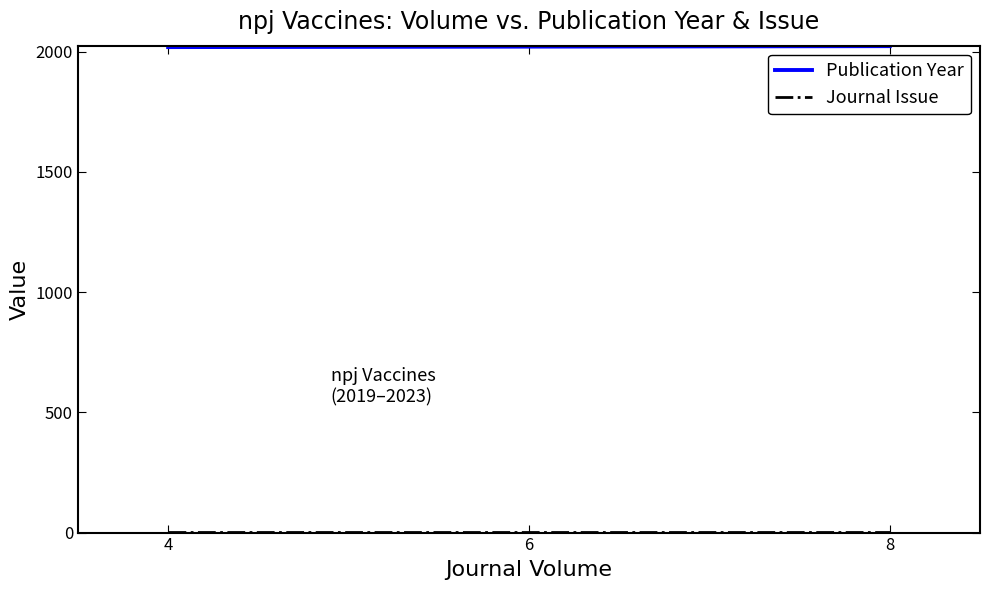

What is the highest value of the Publication Year series?

2023